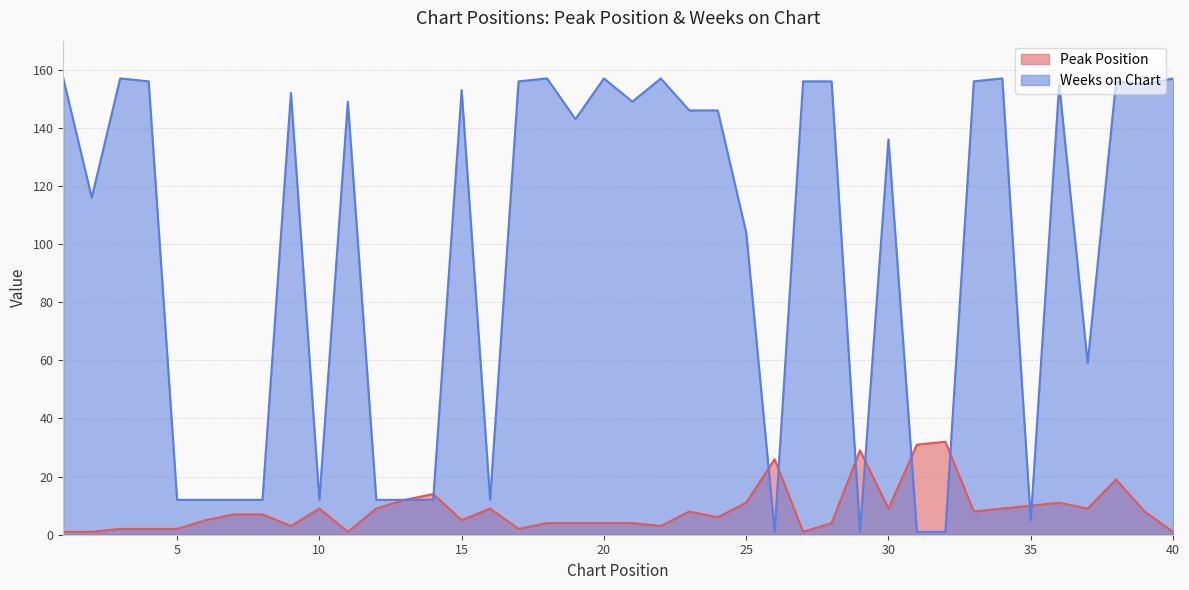

True or false: Peak Position and Weeks on Chart cross at least once.

True